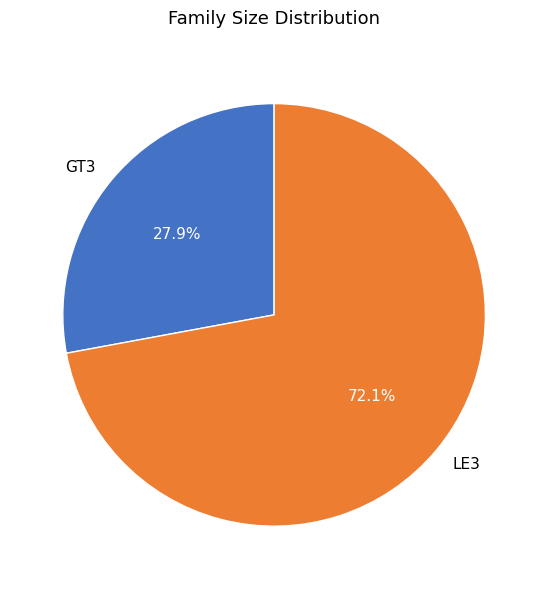

Combined, what portion of the pie is GT3 and LE3?

100.0%